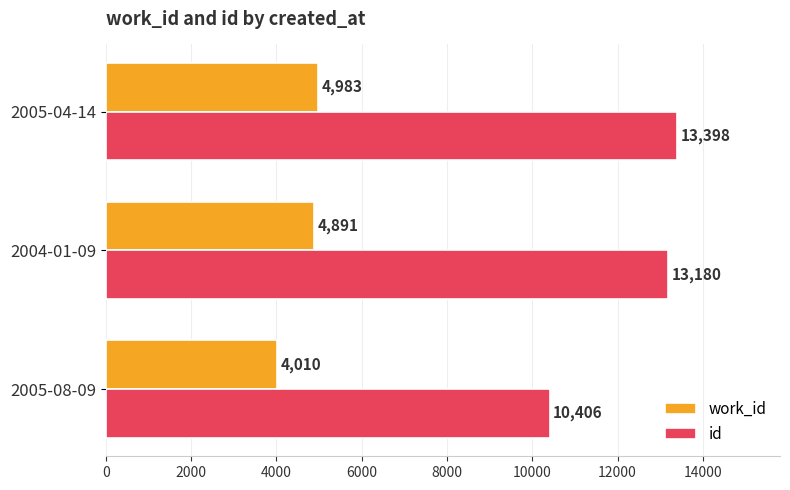

At which label is id closest to 11902?

2004-01-09